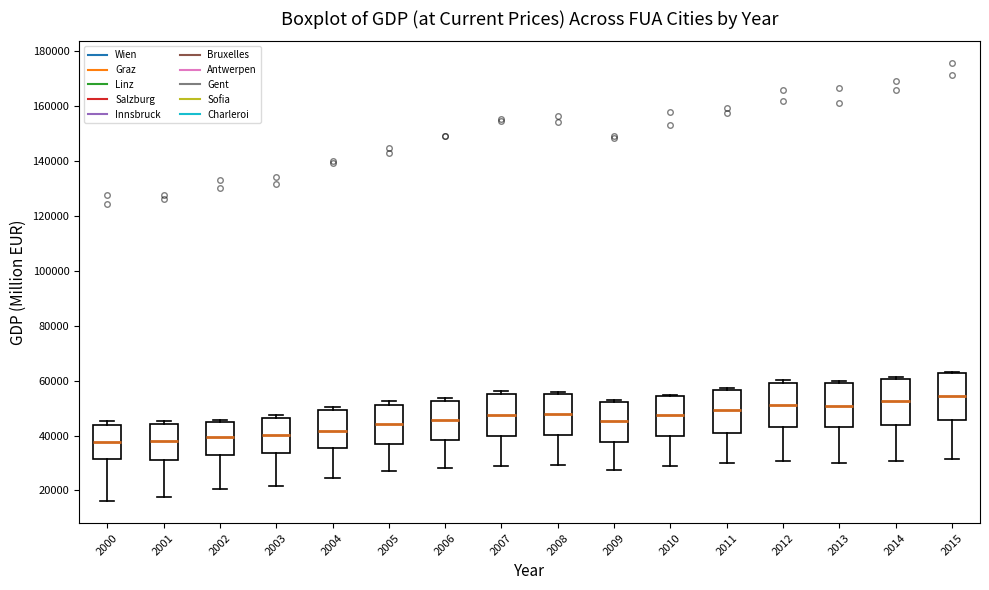

Where does the median line of the box at x = 2013 sit on the y-axis? The values are not printed on the chart, so give them approximately, as read against the axis.

50000